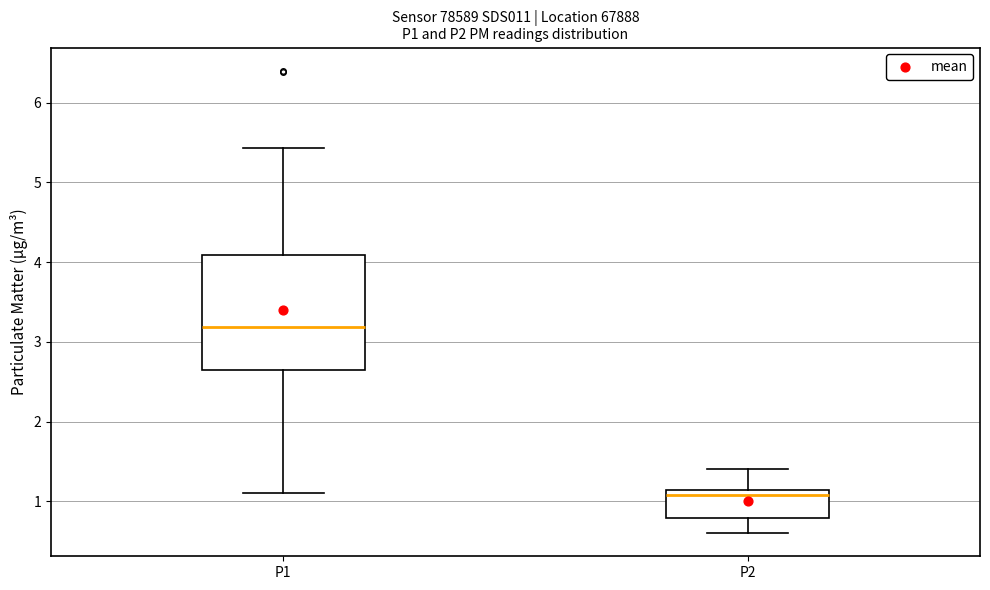

Reading left to right, transcribe this box plot: for each box, give where its median line is, the range the box spans, and where its two whiskers end, as read against the y-axis. The values are not printed on the chart, so give them approximately, as read against the axis.

P1: median 3.2, box 2.6 to 4.1, whiskers 1.1 to 5.4
P2: median 1.1 (just below the box's upper edge), box 0.8 to 1.1, whiskers 0.6 to 1.4